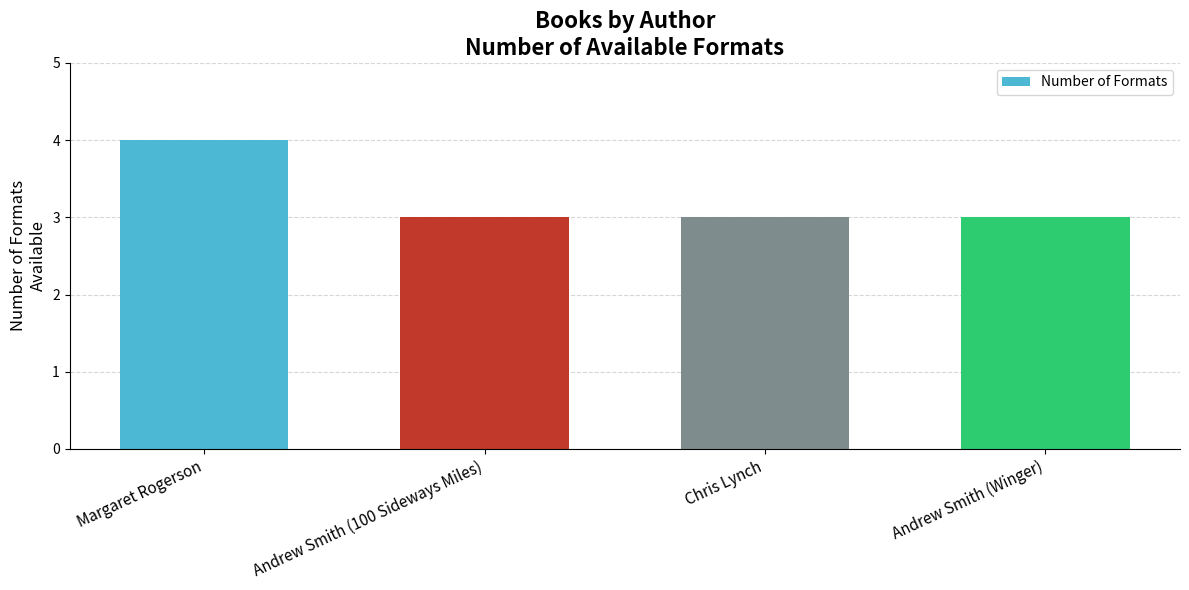

What is the smallest value displayed?

3